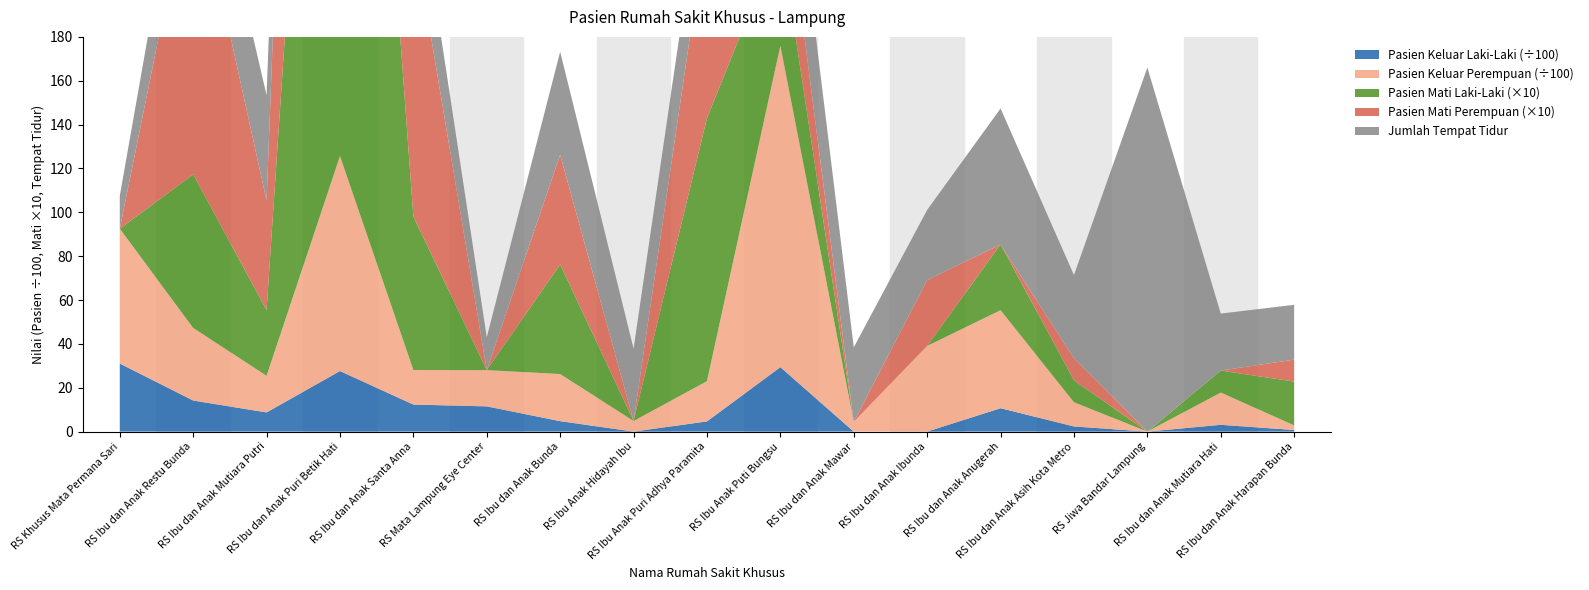

Reading left to right, list all the values displayed in this chart.

Pasien Keluar Laki-Laki: RS Khusus Mata Permana Sari=3105	RS Ibu dan Anak Restu Bunda=1416	RS Ibu dan Anak Mutiara Putri=876	RS Ibu dan Anak Puri Betik Hati=2760	RS Ibu dan Anak Santa Anna=1234	RS Mata Lampung Eye Center=1150	RS Ibu dan Anak Bunda=477	RS Ibu Anak Hidayah Ibu=0	RS Ibu Anak Puri Adhya Paramita=465	RS Ibu Anak Puti Bungsu=2938	RS Ibu dan Anak Mawar=0	RS Ibu dan Anak Ibunda=0	RS Ibu dan Anak Anugerah=1067	RS Ibu dan Anak Asih Kota Metro=234	RS Jiwa Bandar Lampung=0	RS Ibu dan Anak Mutiara Hati=309	RS Ibu dan Anak Harapan Bunda=74
Pasien Keluar Perempuan: RS Khusus Mata Permana Sari=6147	RS Ibu dan Anak Restu Bunda=3313	RS Ibu dan Anak Mutiara Putri=1666	RS Ibu dan Anak Puri Betik Hati=9810	RS Ibu dan Anak Santa Anna=1573	RS Mata Lampung Eye Center=1654	RS Ibu dan Anak Bunda=2147	RS Ibu Anak Hidayah Ibu=485	RS Ibu Anak Puri Adhya Paramita=1833	RS Ibu Anak Puti Bungsu=14660	RS Ibu dan Anak Mawar=442	RS Ibu dan Anak Ibunda=3909	RS Ibu dan Anak Anugerah=4468	RS Ibu dan Anak Asih Kota Metro=1105	RS Jiwa Bandar Lampung=0	RS Ibu dan Anak Mutiara Hati=1473	RS Ibu dan Anak Harapan Bunda=208
Pasien Keluar Mati Laki-Laki: RS Khusus Mata Permana Sari=0	RS Ibu dan Anak Restu Bunda=7	RS Ibu dan Anak Mutiara Putri=3	RS Ibu dan Anak Puri Betik Hati=43	RS Ibu dan Anak Santa Anna=7	RS Mata Lampung Eye Center=0	RS Ibu dan Anak Bunda=5	RS Ibu Anak Hidayah Ibu=0	RS Ibu Anak Puri Adhya Paramita=12	RS Ibu Anak Puti Bungsu=5	RS Ibu dan Anak Mawar=0	RS Ibu dan Anak Ibunda=0	RS Ibu dan Anak Anugerah=3	RS Ibu dan Anak Asih Kota Metro=1	RS Jiwa Bandar Lampung=0	RS Ibu dan Anak Mutiara Hati=1	RS Ibu dan Anak Harapan Bunda=2
Pasien Keluar Mati Perempuan: RS Khusus Mata Permana Sari=0	RS Ibu dan Anak Restu Bunda=14	RS Ibu dan Anak Mutiara Putri=5	RS Ibu dan Anak Puri Betik Hati=42	RS Ibu dan Anak Santa Anna=13	RS Mata Lampung Eye Center=0	RS Ibu dan Anak Bunda=5	RS Ibu Anak Hidayah Ibu=0	RS Ibu Anak Puri Adhya Paramita=9	RS Ibu Anak Puti Bungsu=4	RS Ibu dan Anak Mawar=0	RS Ibu dan Anak Ibunda=3	RS Ibu dan Anak Anugerah=0	RS Ibu dan Anak Asih Kota Metro=1	RS Jiwa Bandar Lampung=0	RS Ibu dan Anak Mutiara Hati=0	RS Ibu dan Anak Harapan Bunda=1
Jumlah Tempat Tidur: RS Khusus Mata Permana Sari=15	RS Ibu dan Anak Restu Bunda=40	RS Ibu dan Anak Mutiara Putri=48	RS Ibu dan Anak Puri Betik Hati=65	RS Ibu dan Anak Santa Anna=35	RS Mata Lampung Eye Center=15	RS Ibu dan Anak Bunda=47	RS Ibu Anak Hidayah Ibu=33	RS Ibu Anak Puri Adhya Paramita=33	RS Ibu Anak Puti Bungsu=47	RS Ibu dan Anak Mawar=34	RS Ibu dan Anak Ibunda=32	RS Ibu dan Anak Anugerah=62	RS Ibu dan Anak Asih Kota Metro=38	RS Jiwa Bandar Lampung=166	RS Ibu dan Anak Mutiara Hati=26	RS Ibu dan Anak Harapan Bunda=25